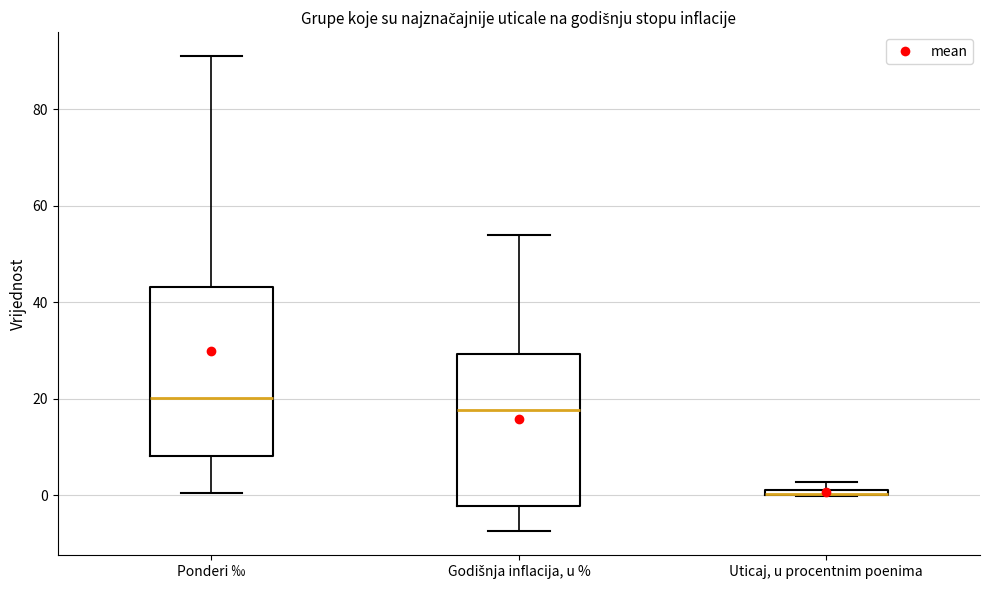

Which box is the tallest, from its lower edge to its upper edge?

Ponderi ‰